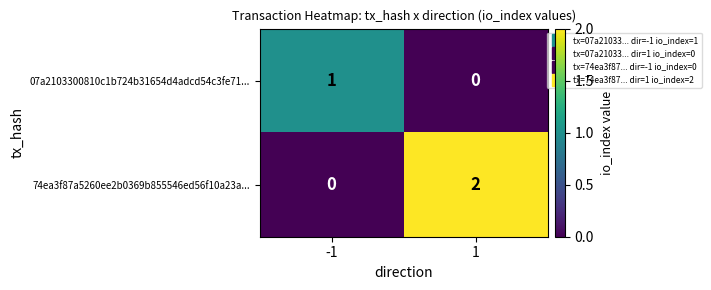

Between -1 and 1, which series saw the biggest shift?

74ea3f87a5260ee2b0369b855546ed56f10a23a...